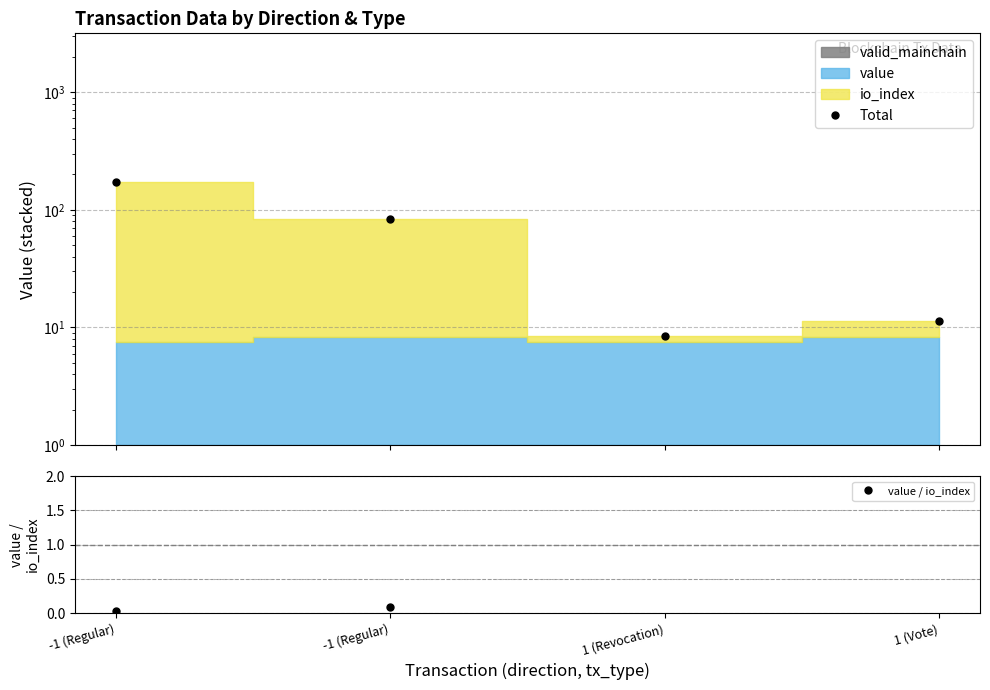

The value of Total at 1 (Revocation) is 4.8. True or false?

False